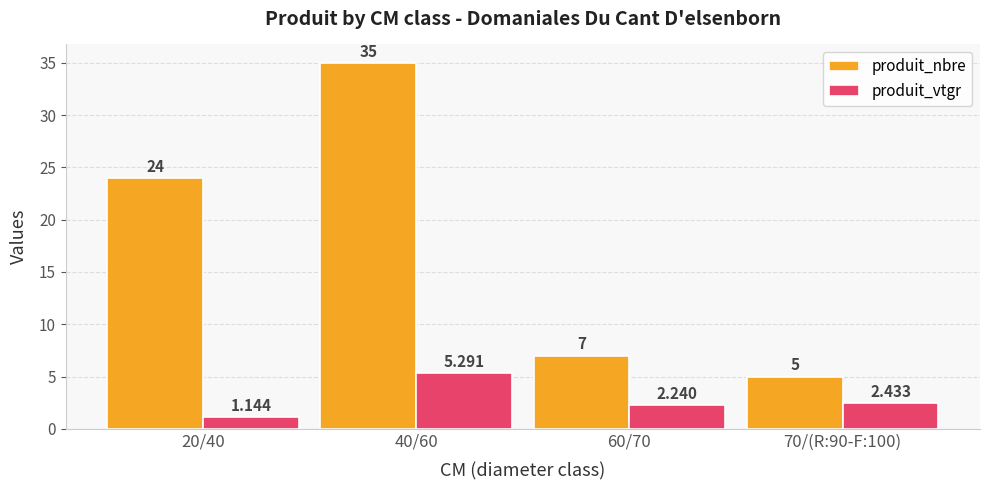

Is the value of produit_nbre at 60/70 greater than the value of produit_vtgr at 40/60?

Yes